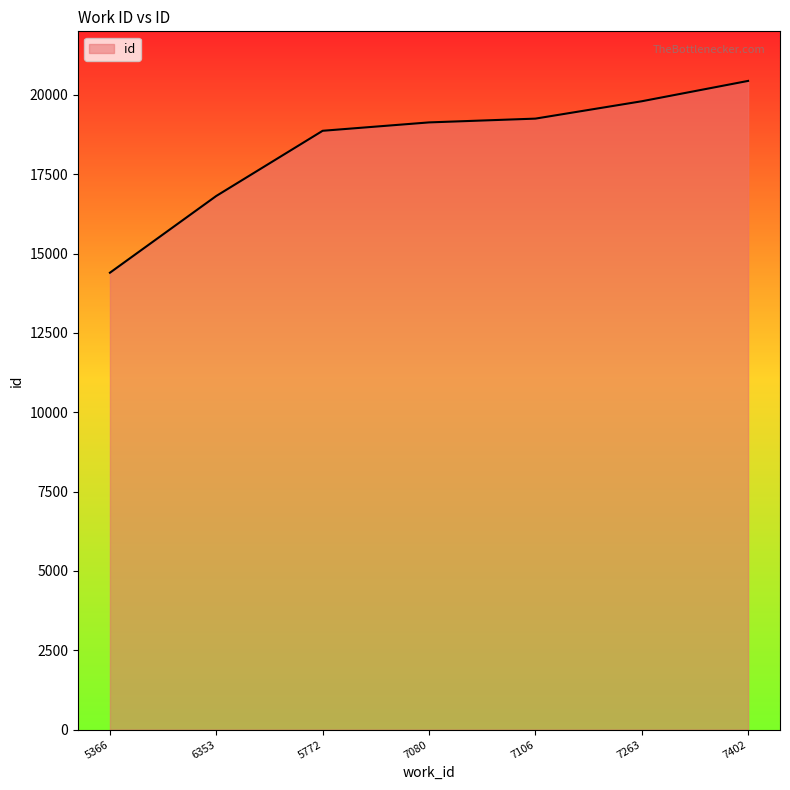

How many series are shown in this chart?

1